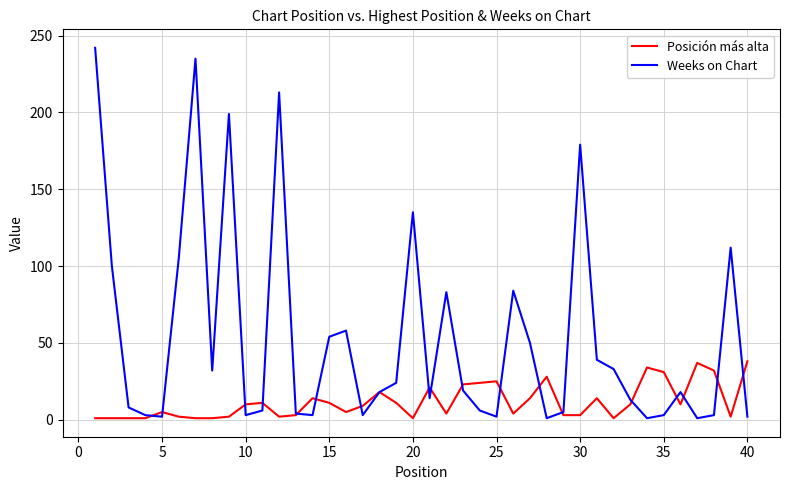

Which series has the largest range (max minus min)?

Weeks on Chart